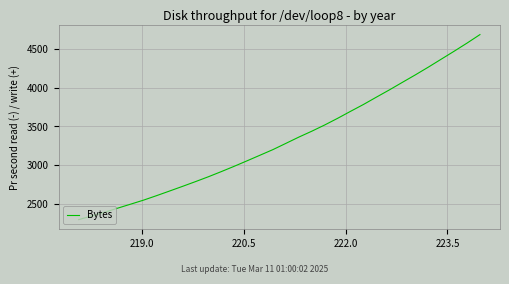

What is the smallest value displayed?

2295.0